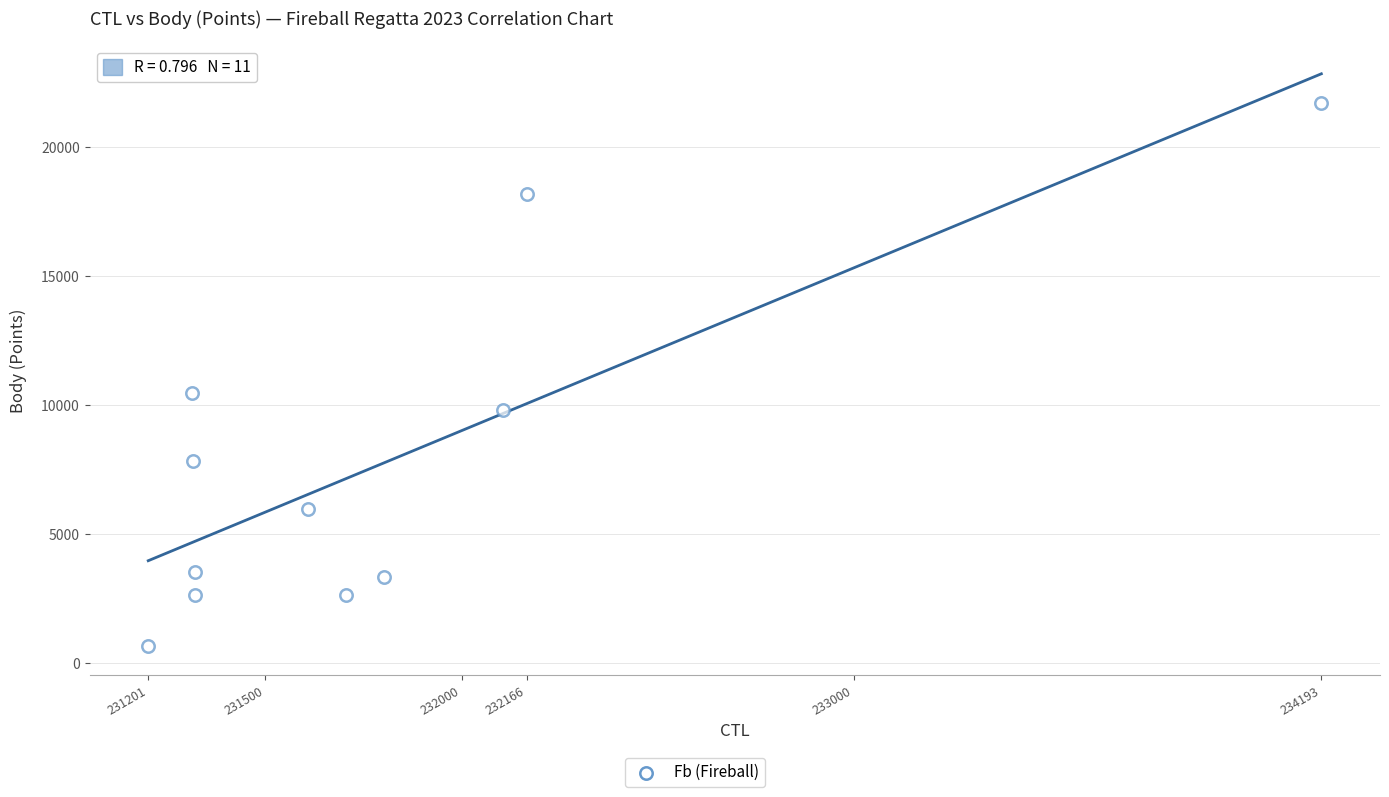

What Y value in the scatter plot is closest to 11179?

10493